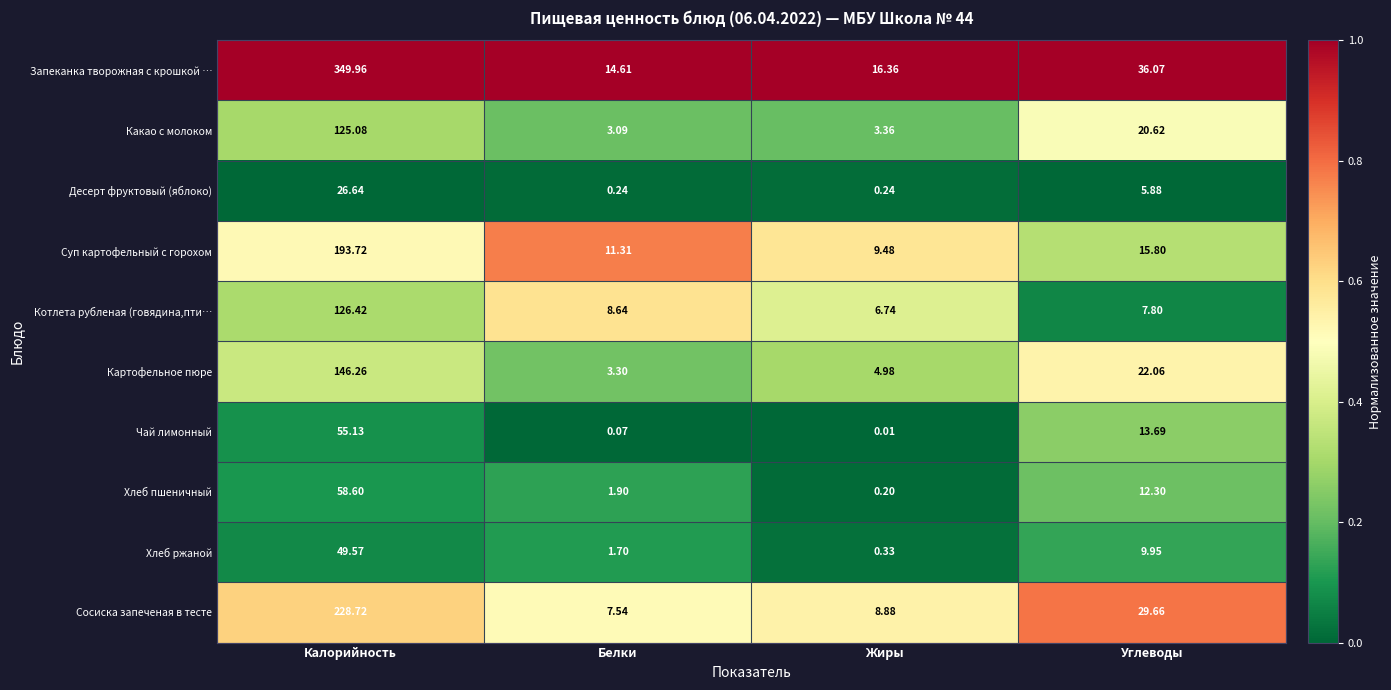

Which series has the largest total across all categories?

Запеканка творожная с крошкой …